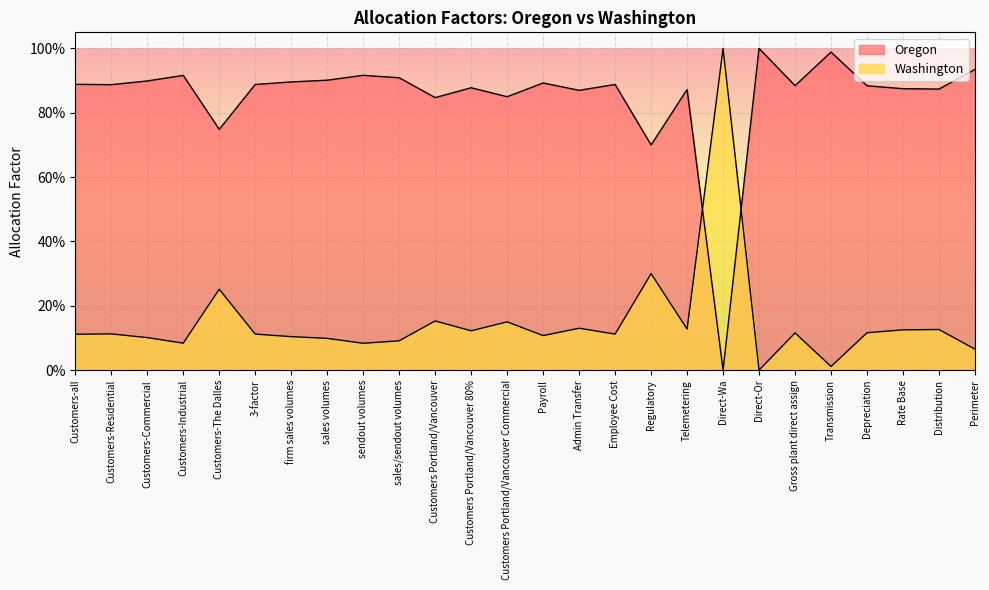

Which has a higher value, Customers Portland/Vancouver 80% or sendout volumes?

sendout volumes